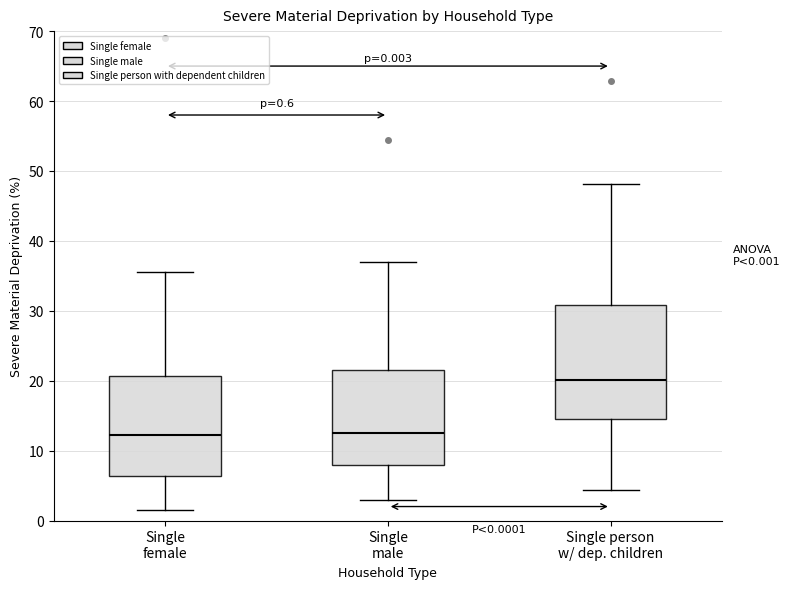

Which box has the highest median line?

Single person w/ dep. children